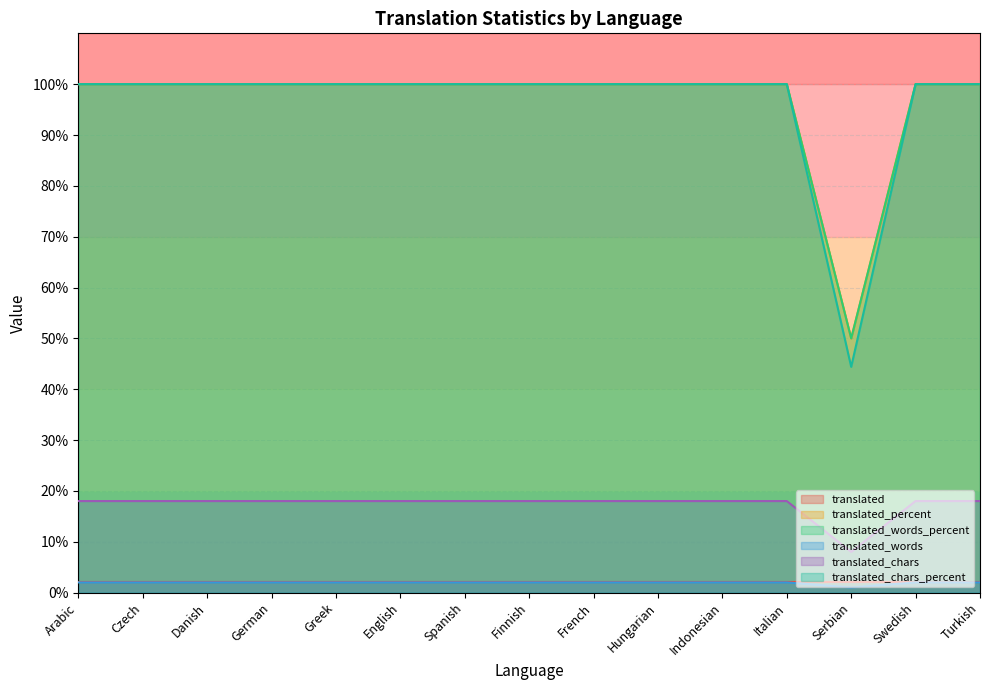

How many lines are shown in the chart?

6